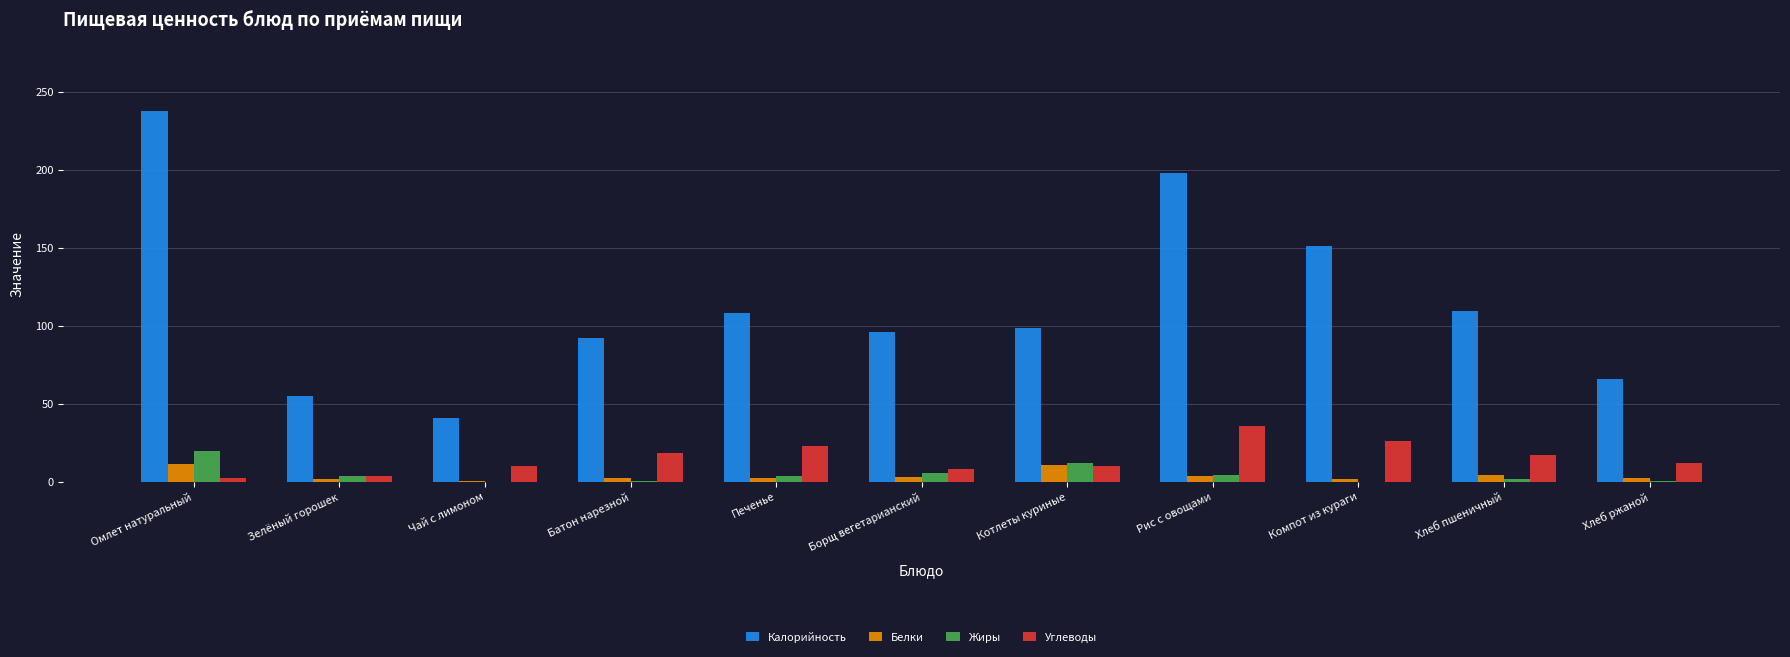

Between Зелёный горошек and Компот из кураги, which series saw the biggest shift?

Калорийность